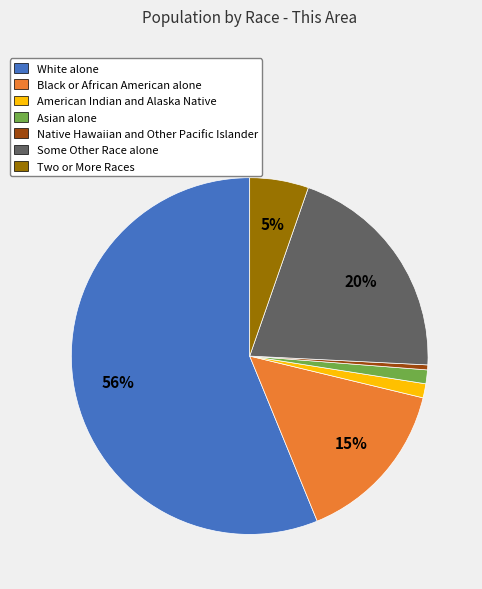

Which slice is the largest?

White alone